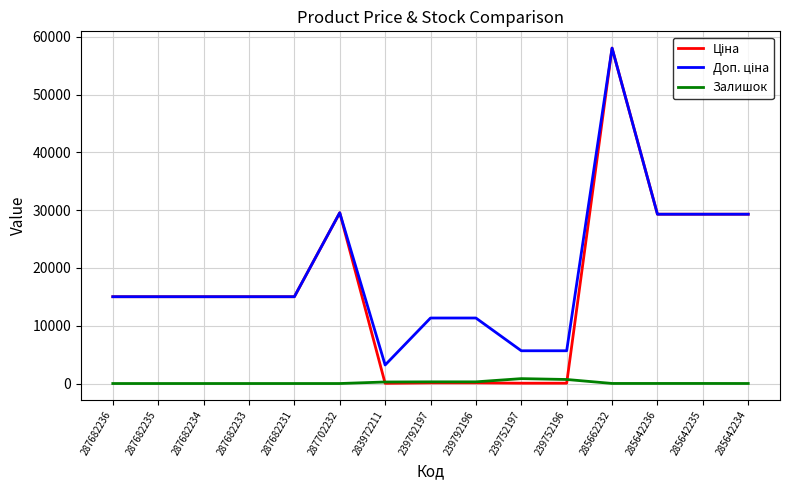

Which category has the highest value across all series?

285662232